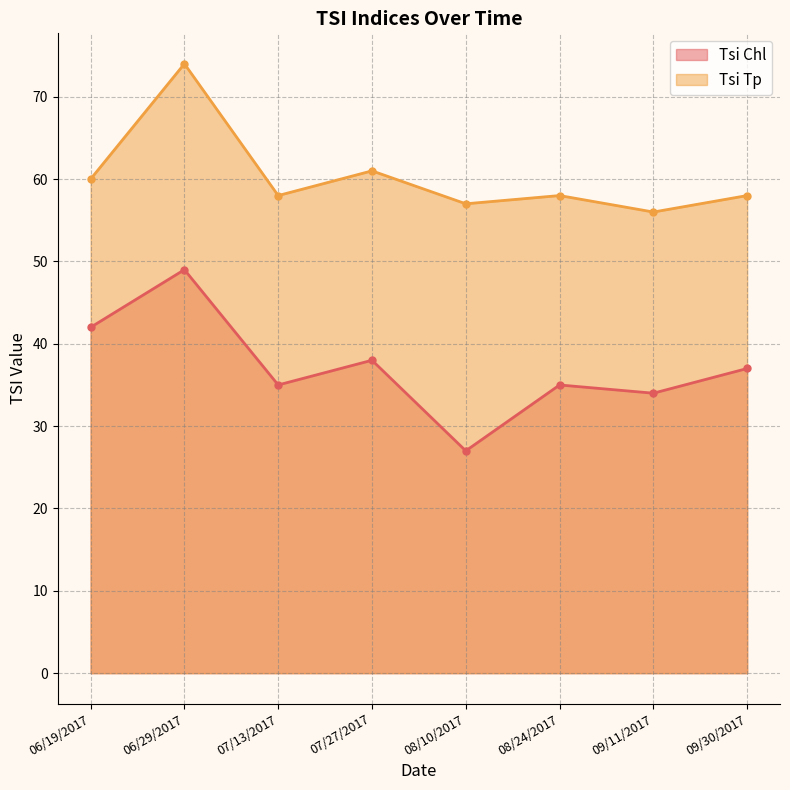

Is the value of Tsi Tp at 09/11/2017 greater than the value of Tsi Chl at 08/24/2017?

Yes